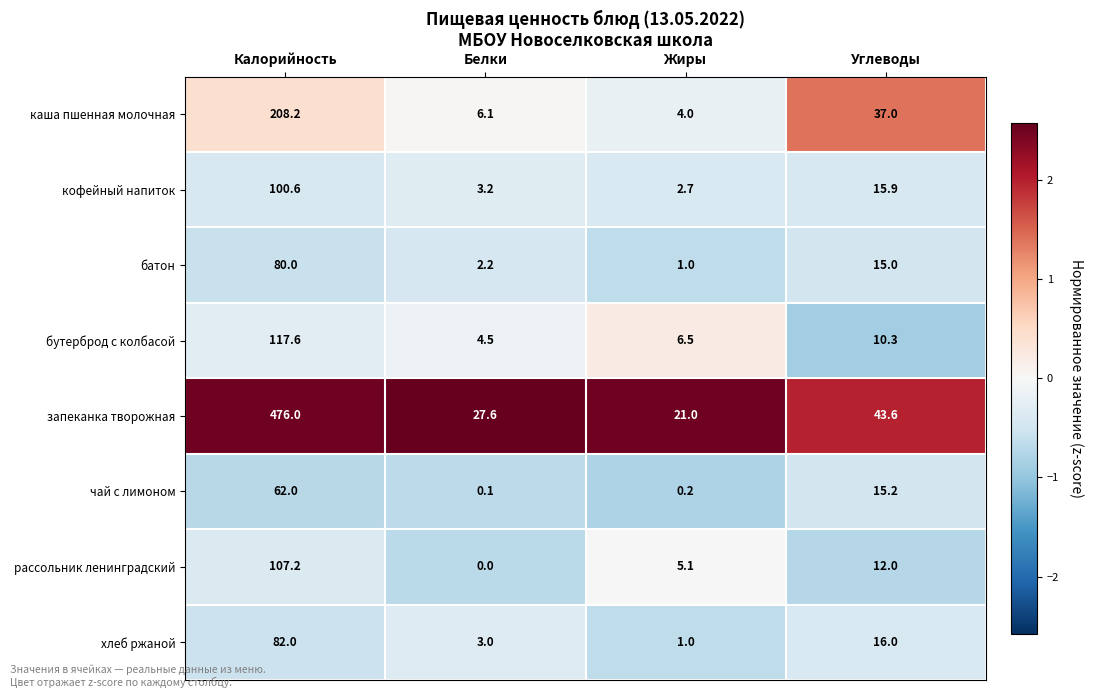

What is the sum of the каша пшенная молочная values at Калорийность and Углеводы?

245.2